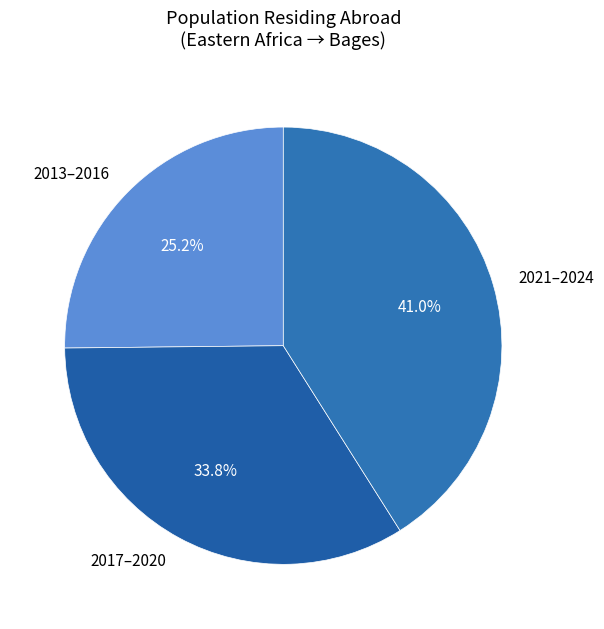

Approximately how many times larger is the value at 2013–2016 compared to 2021–2024?

0.6